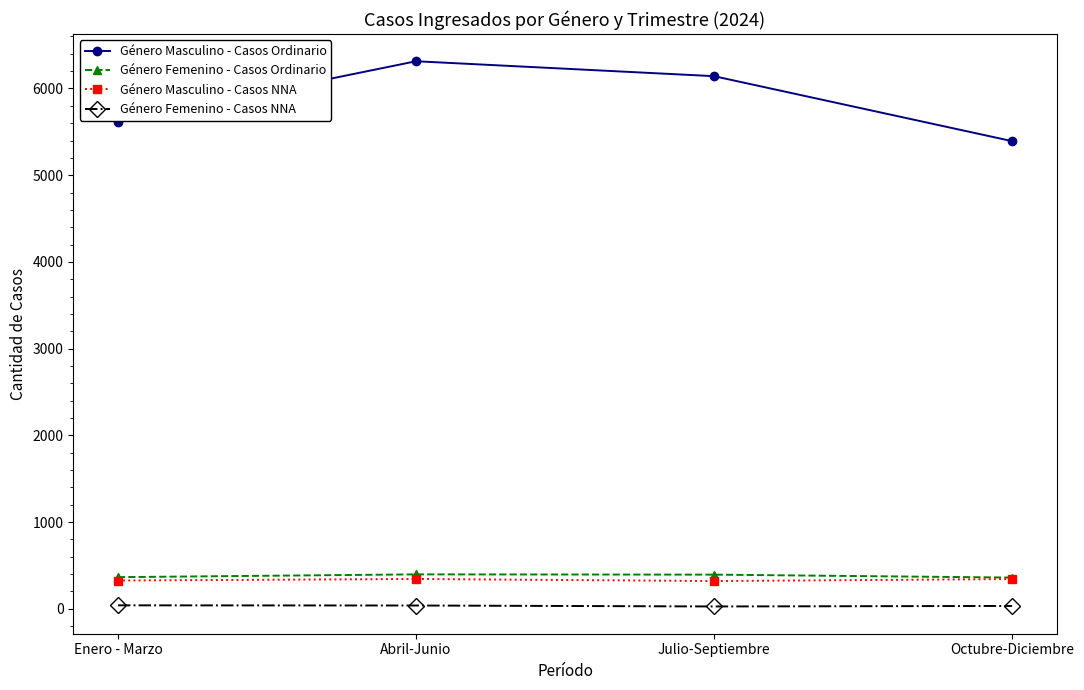

What position from the left is Enero - Marzo?

1